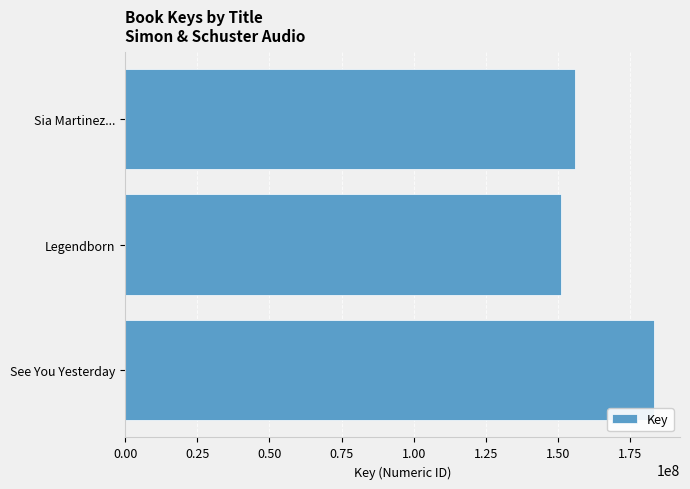

How many data points are less than 155806780?

1